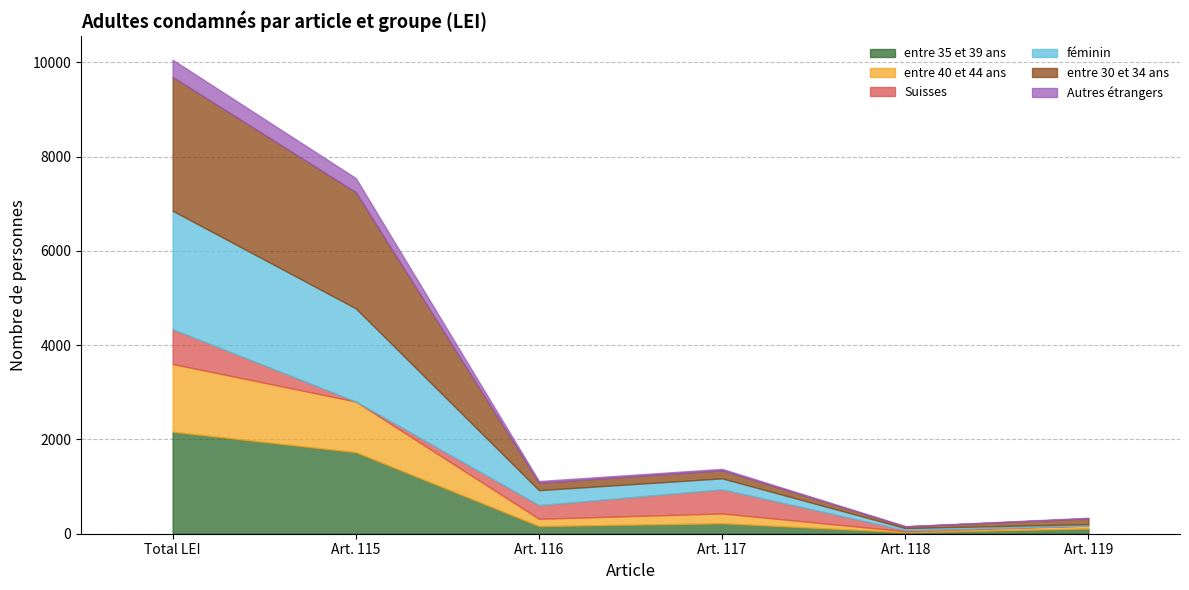

How many interior local peaks does the entre 40 et 44 ans series have?

1